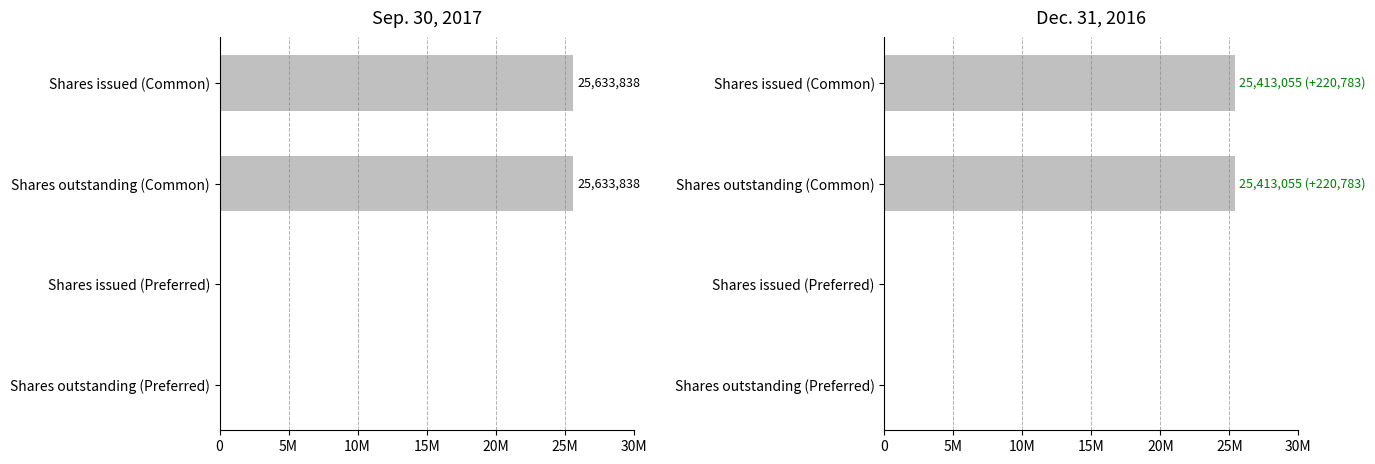

What is the maximum value shown in the chart?

25633838